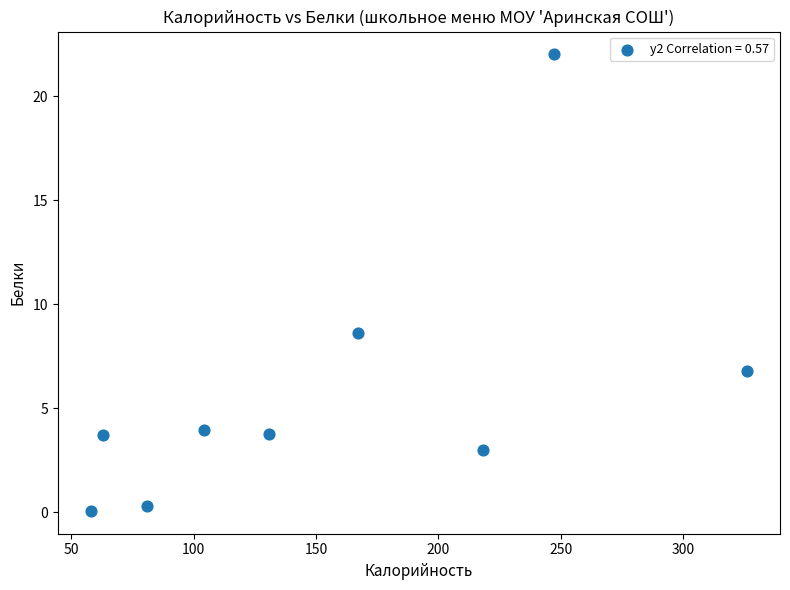

What is the range of X values (max minus min)?

268.0